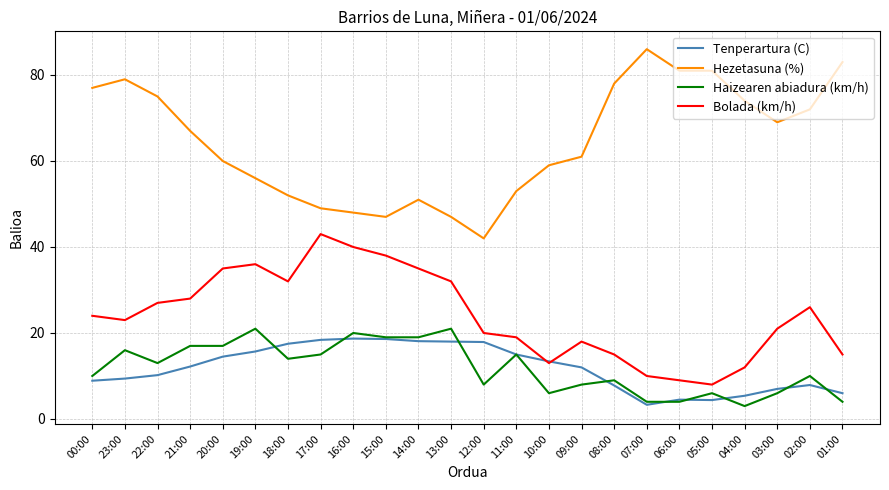

What is the lowest value of the Hezetasuna (%) series?

42.0